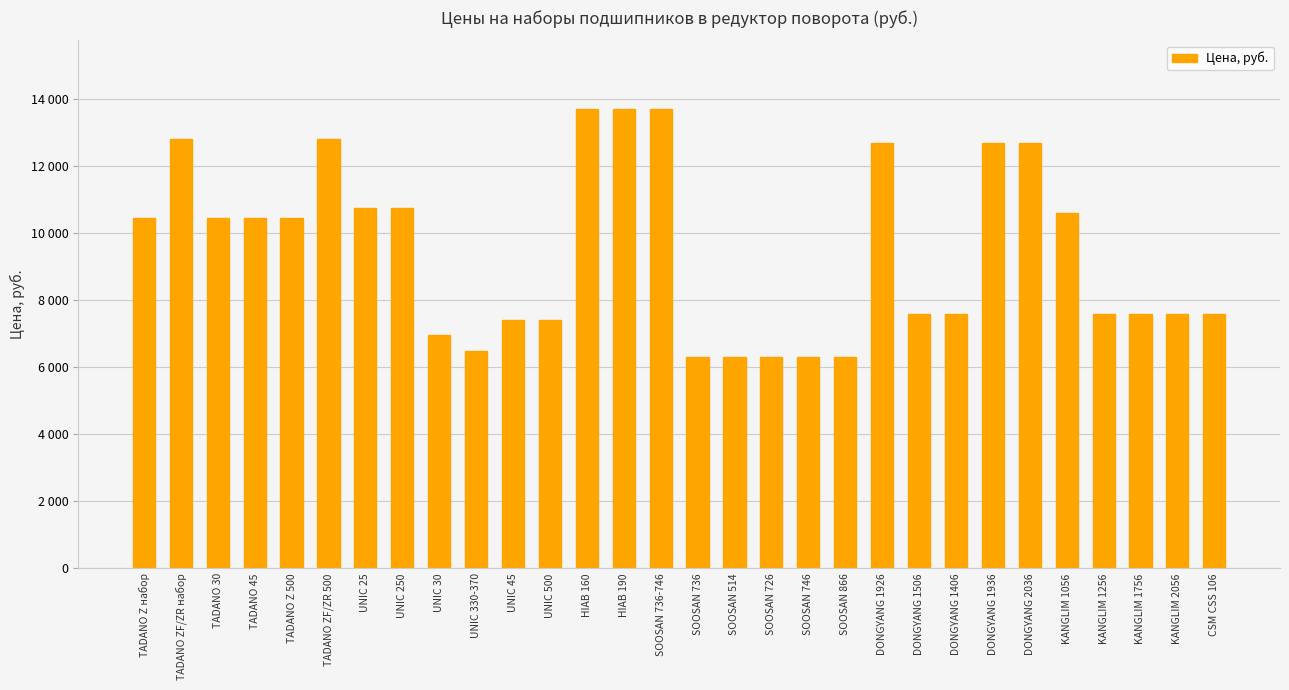

Where is the data nearest to the value 10000?

TADANO Z набор